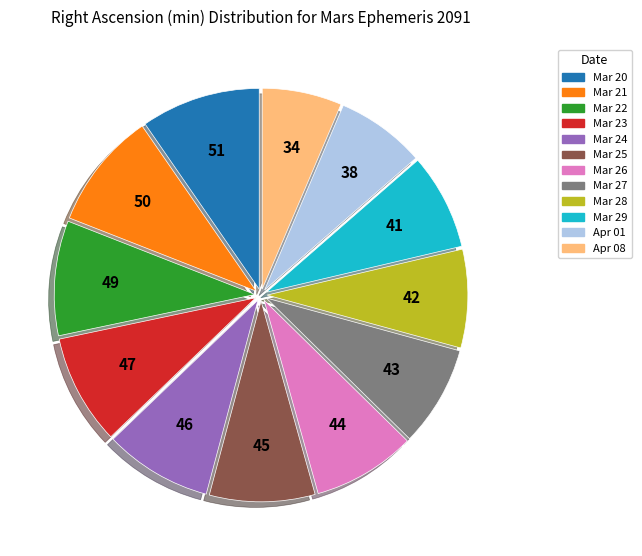

How many slices are in this pie chart?

12